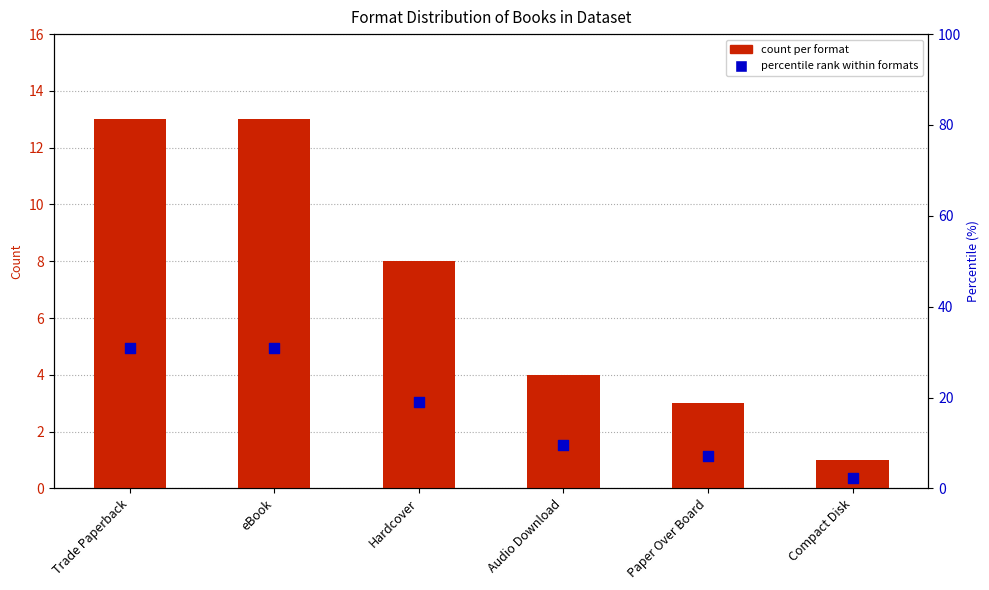

At how many categories does at least one series exceed 29?

2